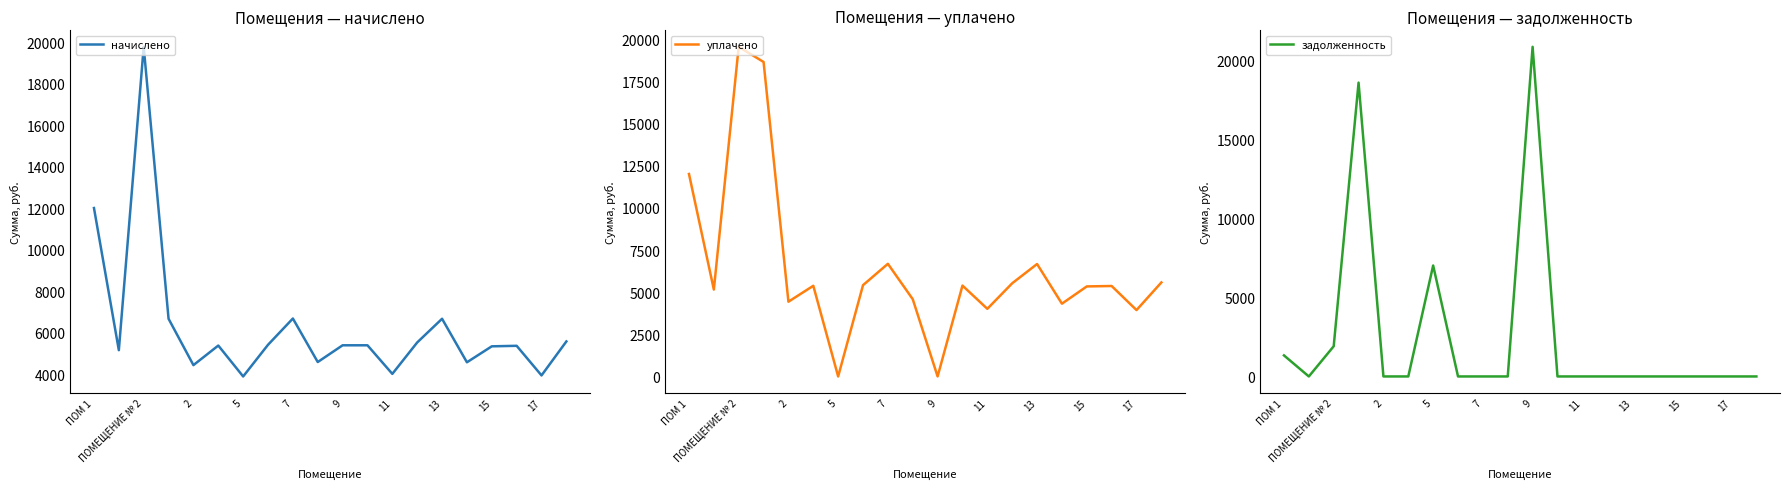

Which series has the widest spread of values?

задолженность